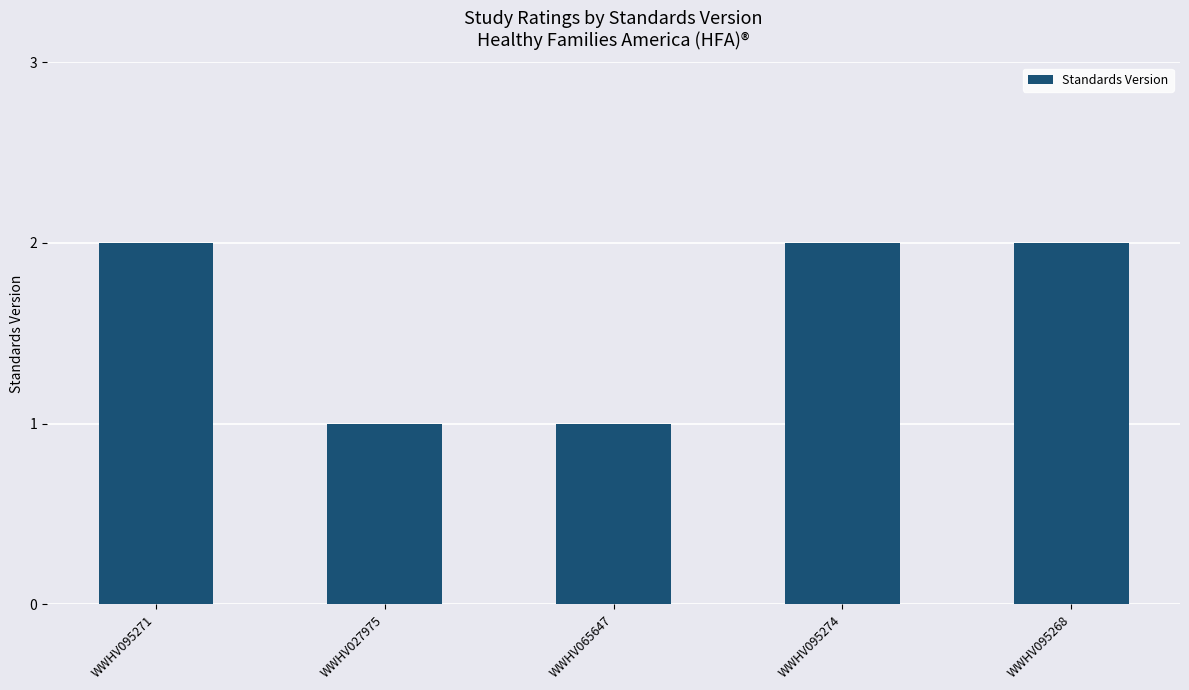

Which has a higher value, WWHV027975 or WWHV095274?

WWHV095274